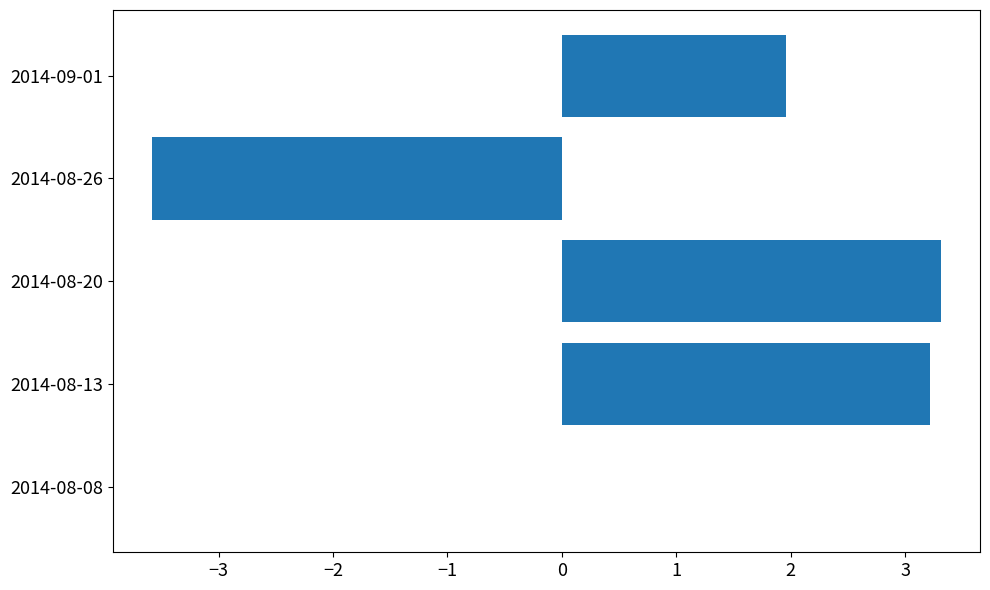

What is the change in value from 2014-08-08 to 2014-08-26?

-3.6